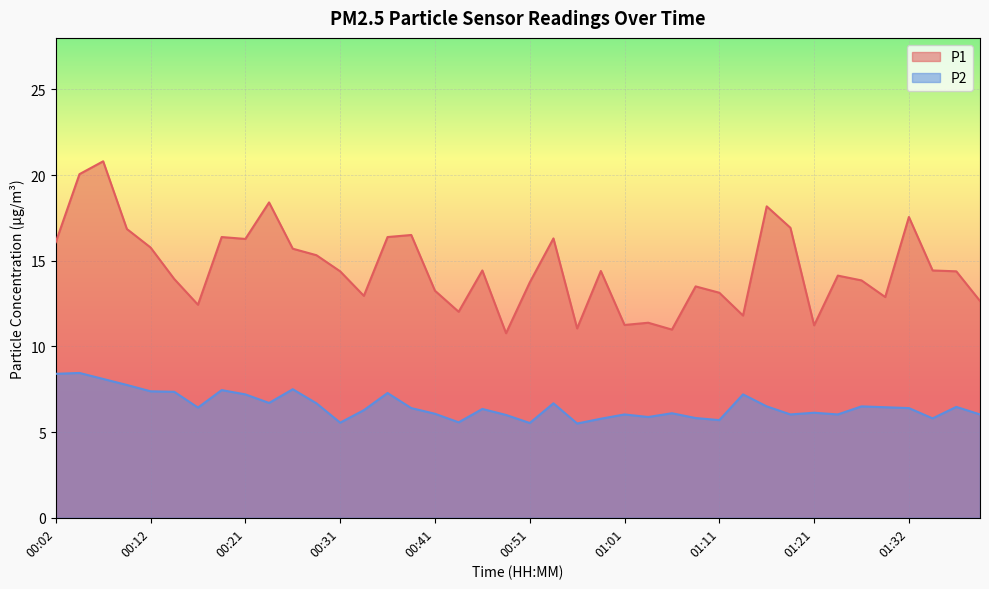

Between 00:24 and 00:34, which is larger?

00:24